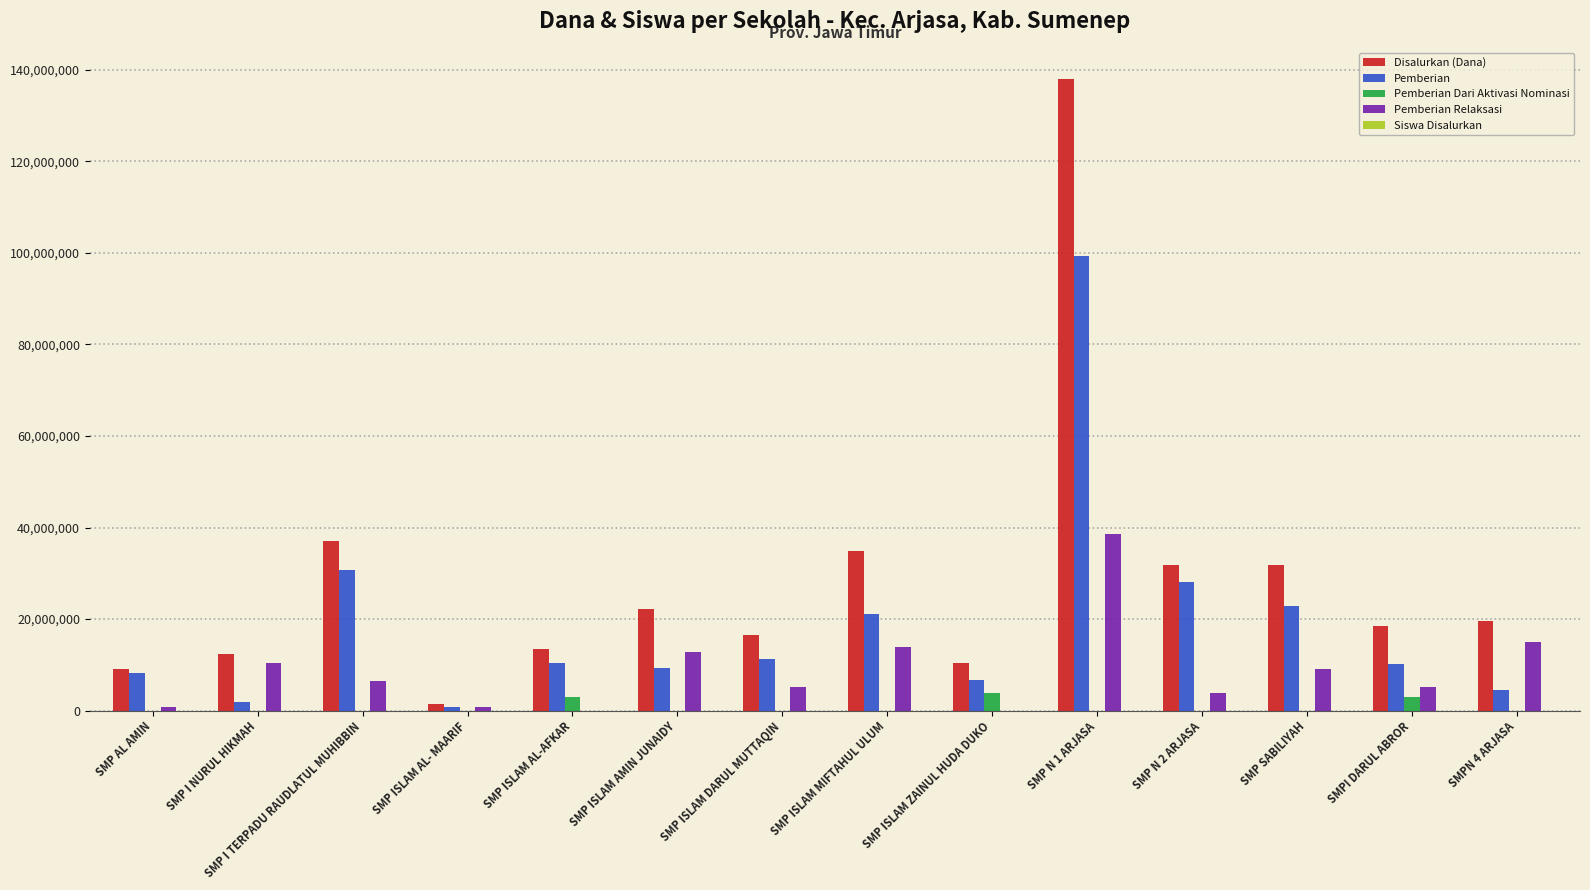

Where is Disalurkan (Dana) nearest to the value 69750000?

SMP I TERPADU RAUDLATUL MUHIBBIN